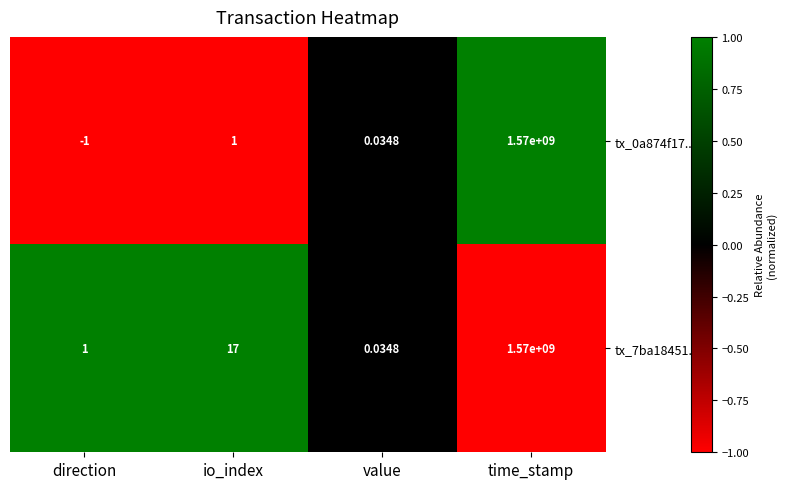

How many categories are shown in the chart?

4